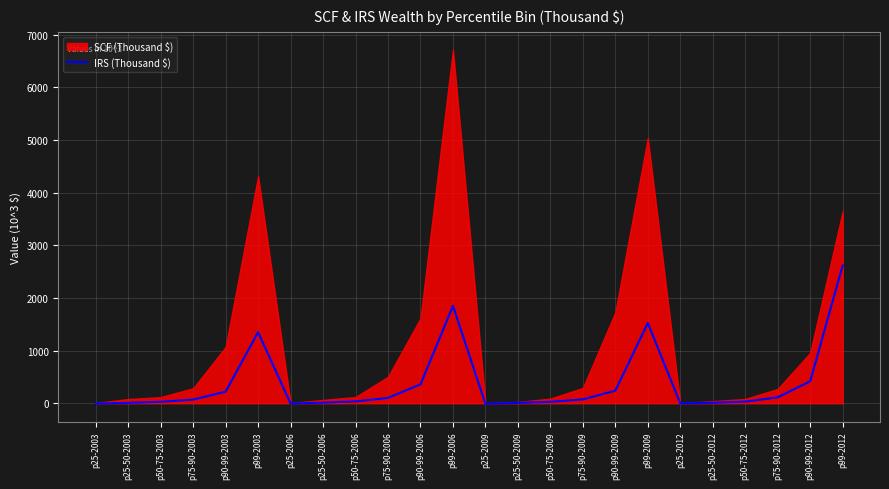

True or false: there are more than 0 points higher than both neighbors.

True